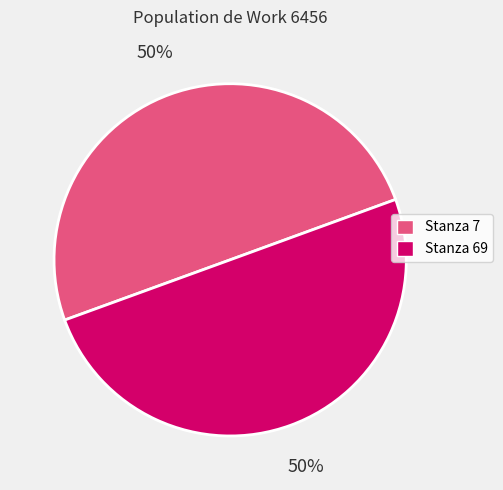

What is the ratio of the value at Stanza 7 to the value at Stanza 69?

1.0